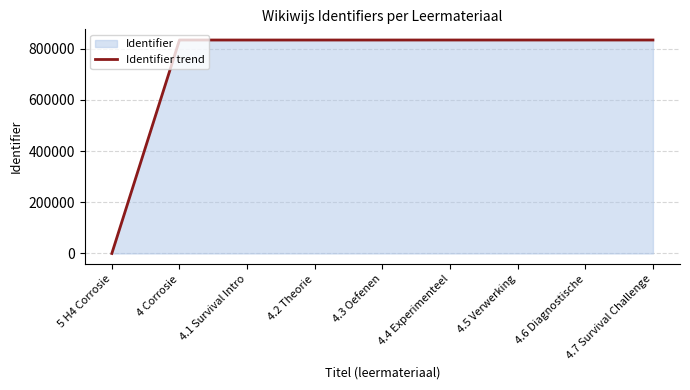

What is the change in value from 4.4 Experimenteel to 4.6 Diagnostische?

+3